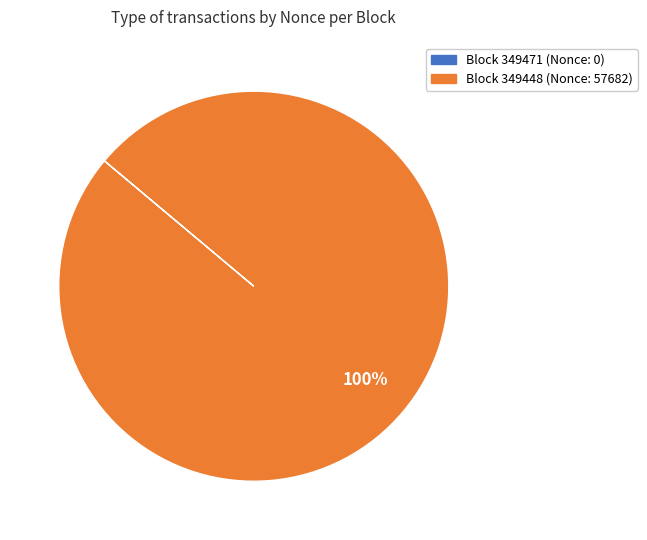

Does any single category account for the majority?

Yes